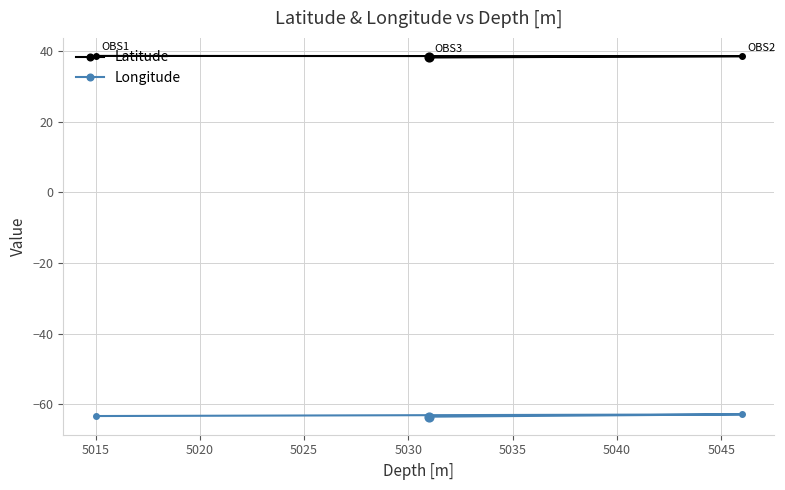

Rank the series by their average value, from highest to lowest.

Latitude, Longitude